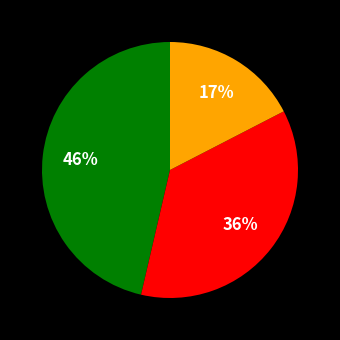

To the nearest percent, what is the difference between the largest and smallest slice percentages?

29%